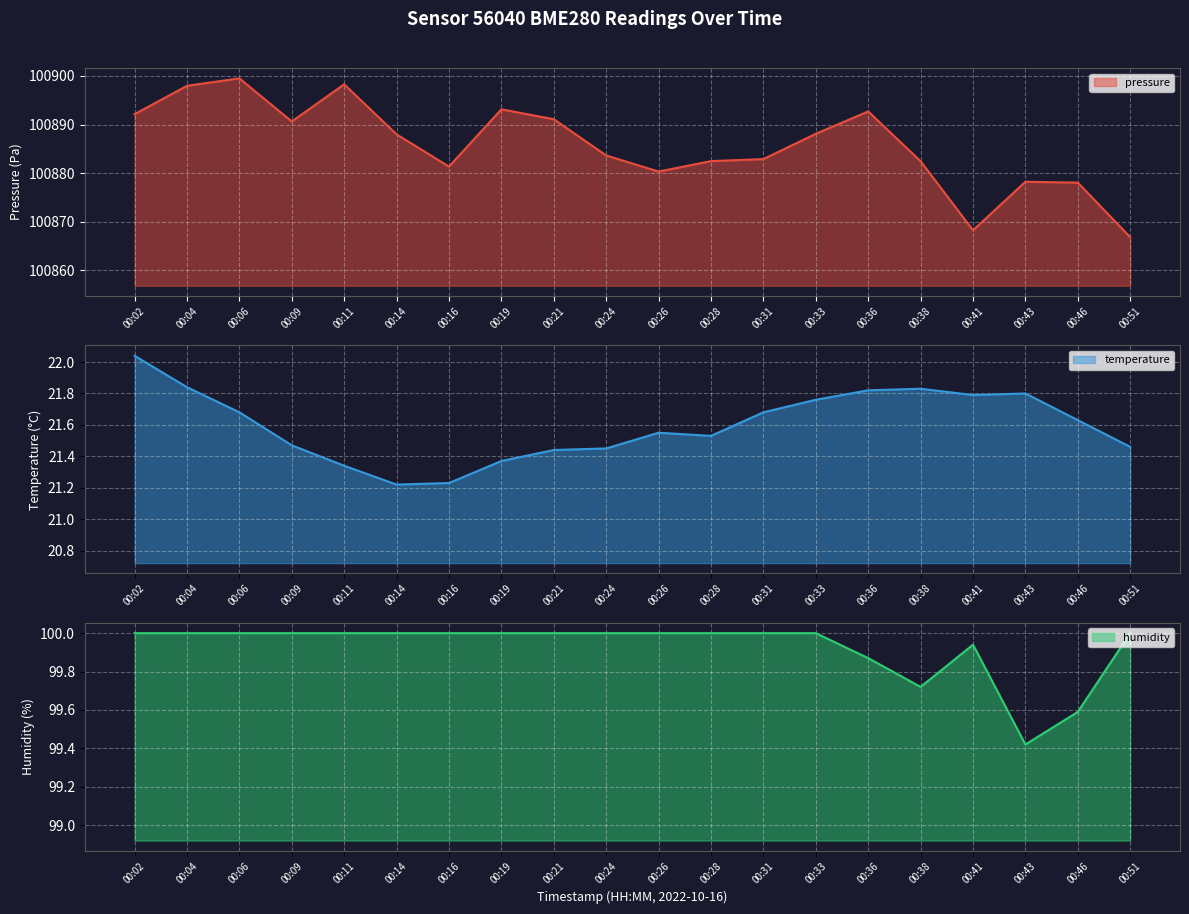

What is the approximate value of temperature at 00:28?

21.5